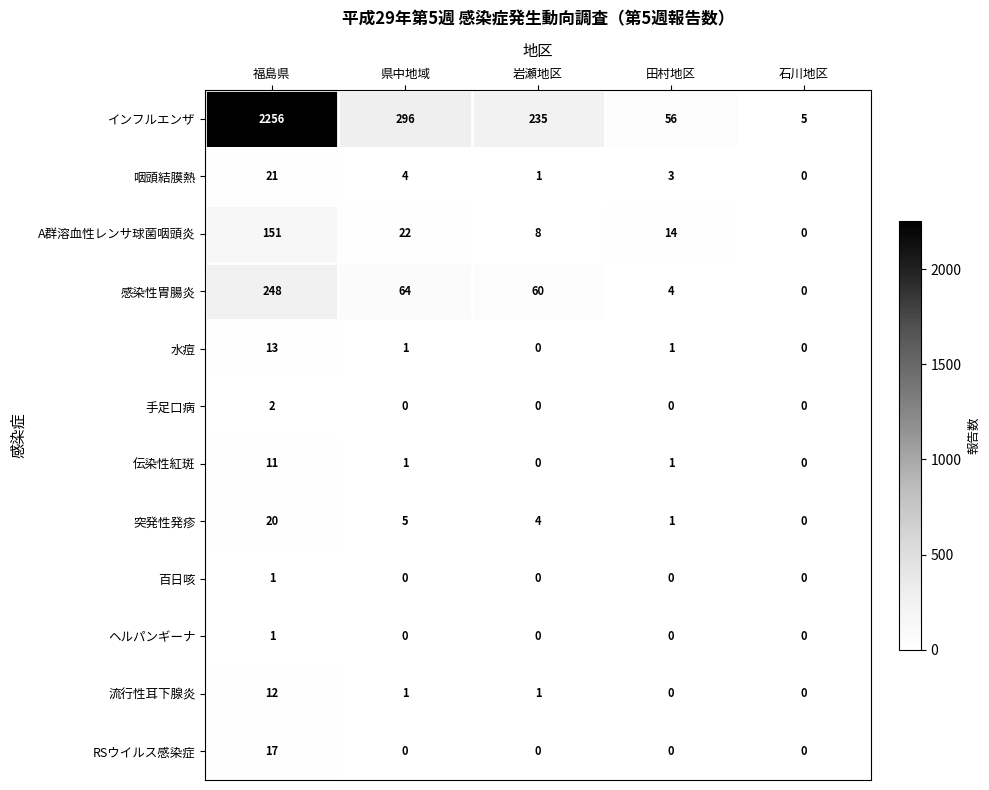

At which category is the sum across all series the highest?

福島県